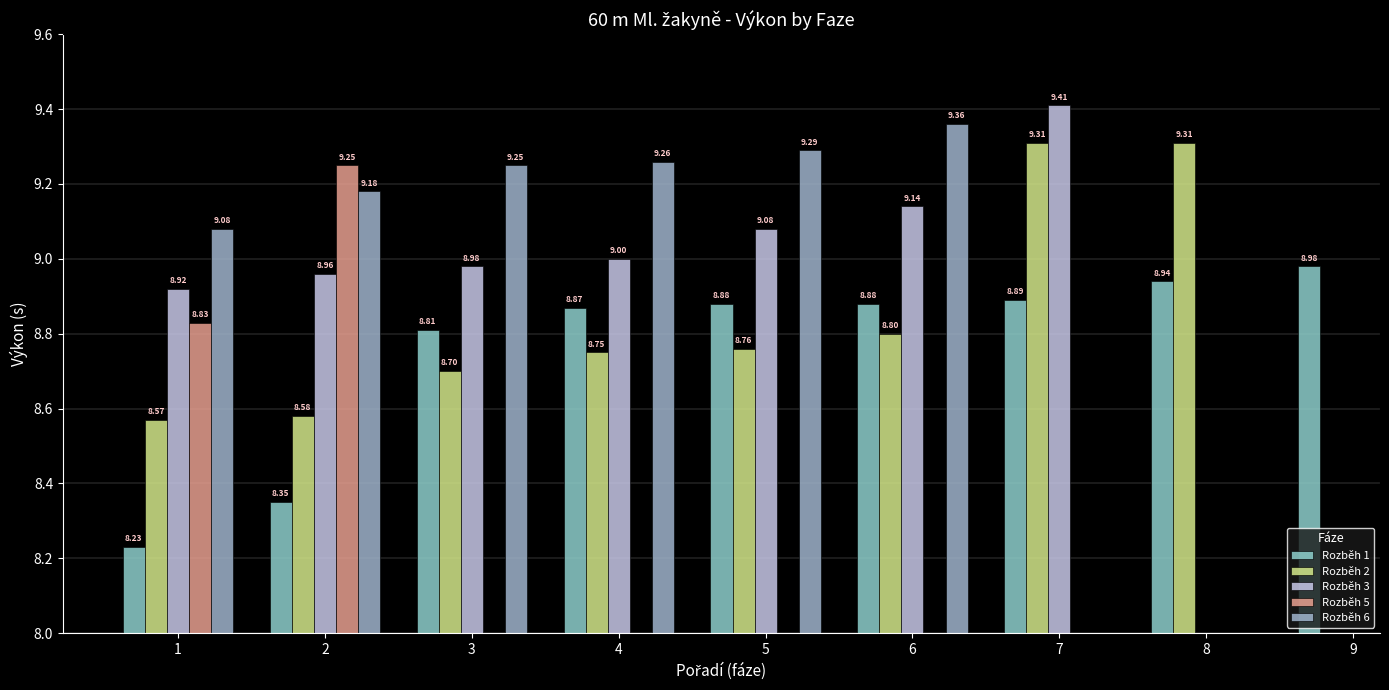

What are all the series names shown in the legend?

Rozběh 1, Rozběh 2, Rozběh 3, Rozběh 5, Rozběh 6